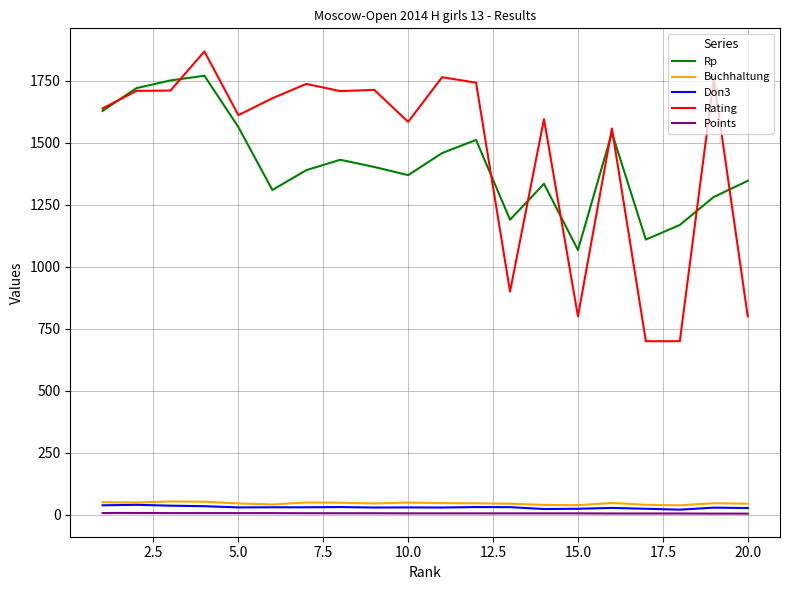

What are all the series names shown in the legend?

Rp, Buchhaltung, Doп3, Rating, Points